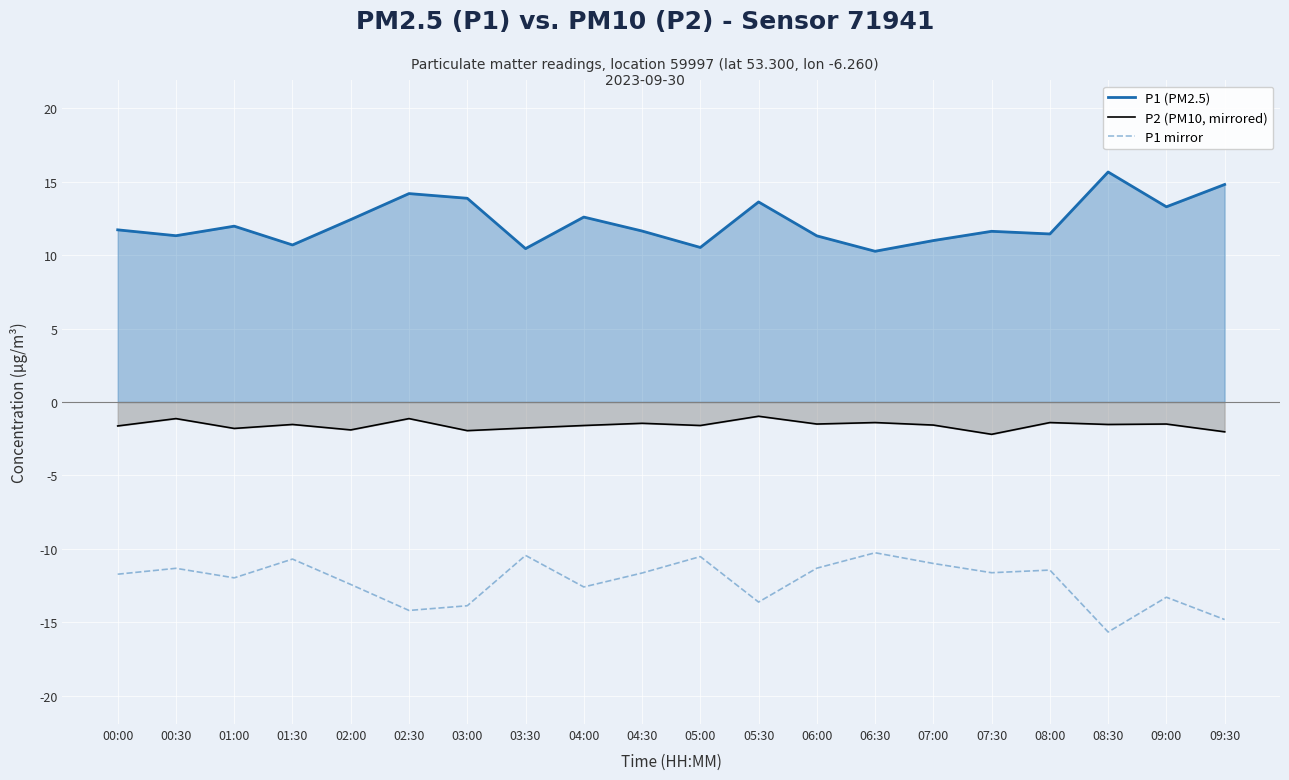

What is the value of the P1 mirror point at the 7th from the left?

-13.9